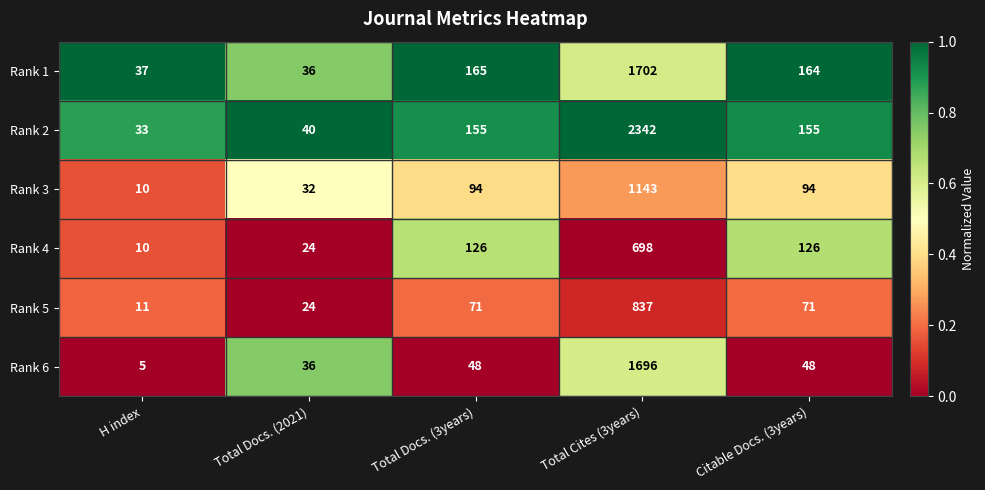

The Rank 3 series shows 10 at H index. True or false?

True